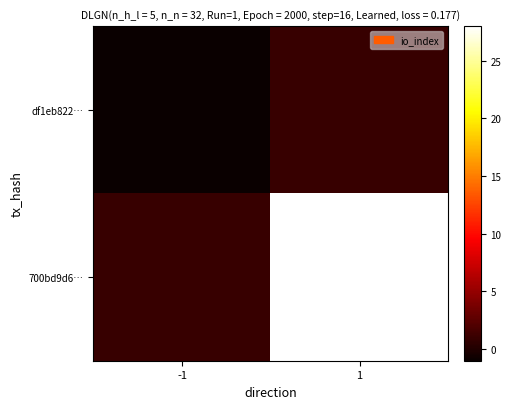

How many distinct data groups are displayed?

2